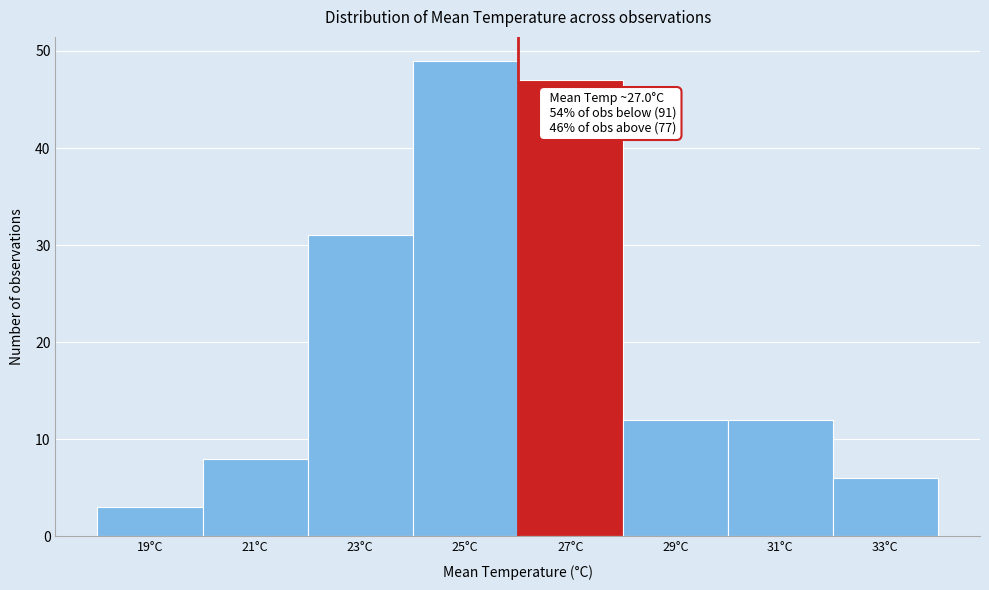

Reading left to right, what are all the values shown in this chart?

19°C=3	21°C=8	23°C=31	25°C=49	27°C=47	29°C=12	31°C=12	33°C=6